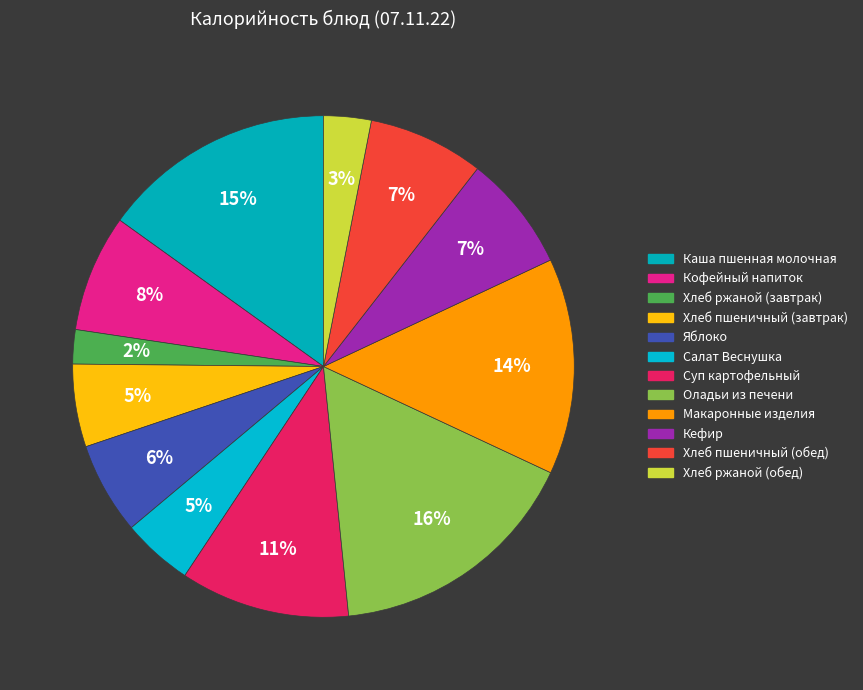

To the nearest percent, what portion does Оладьи из печени represent?

16%